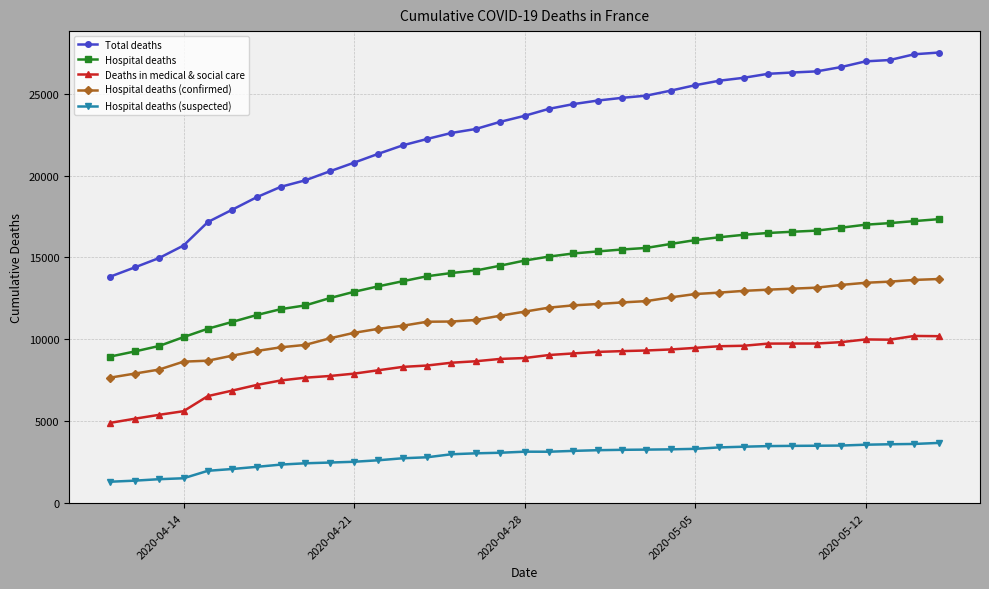

What is the greatest value displayed?

27529